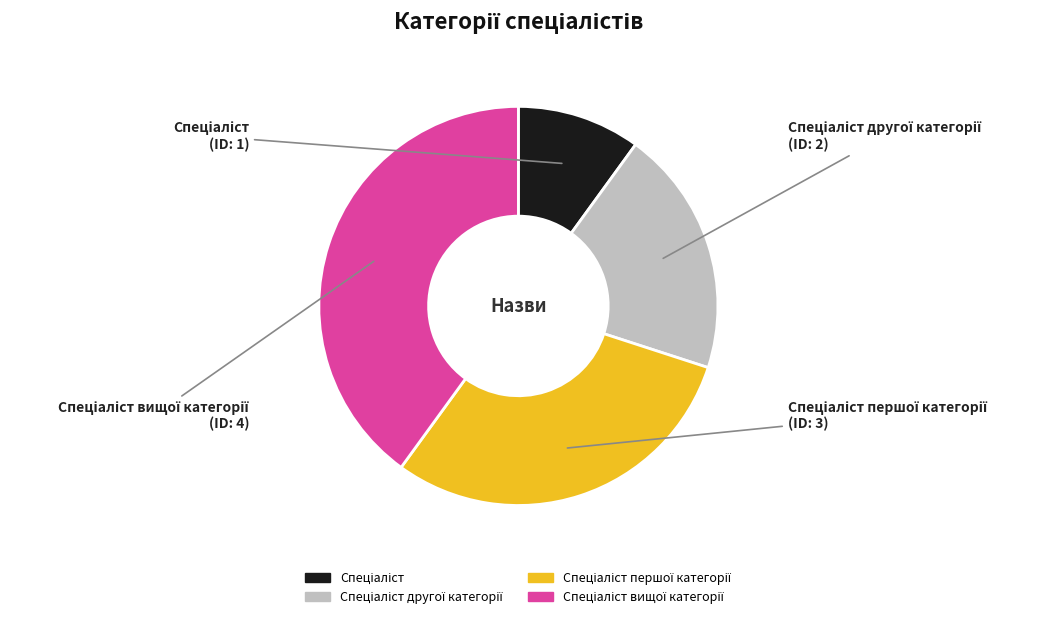

Does any single category account for the majority?

No